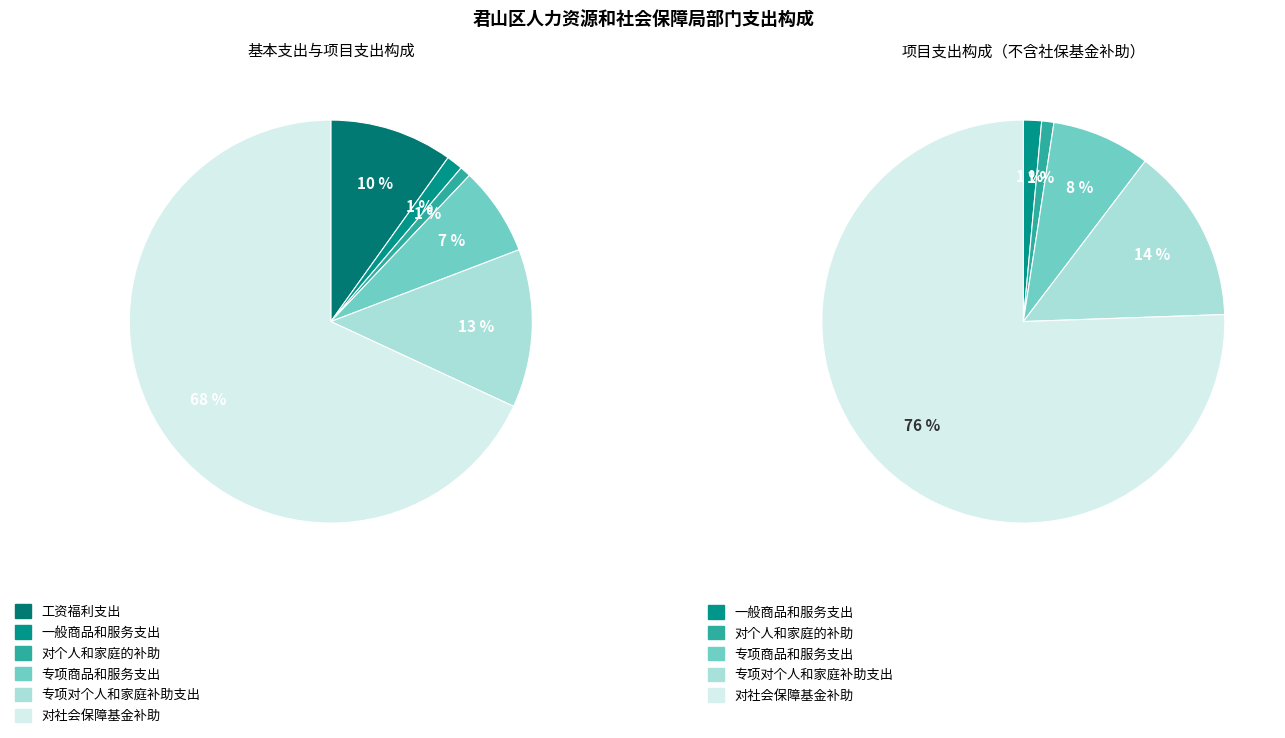

To the nearest percent, what is the average slice percentage?

17%